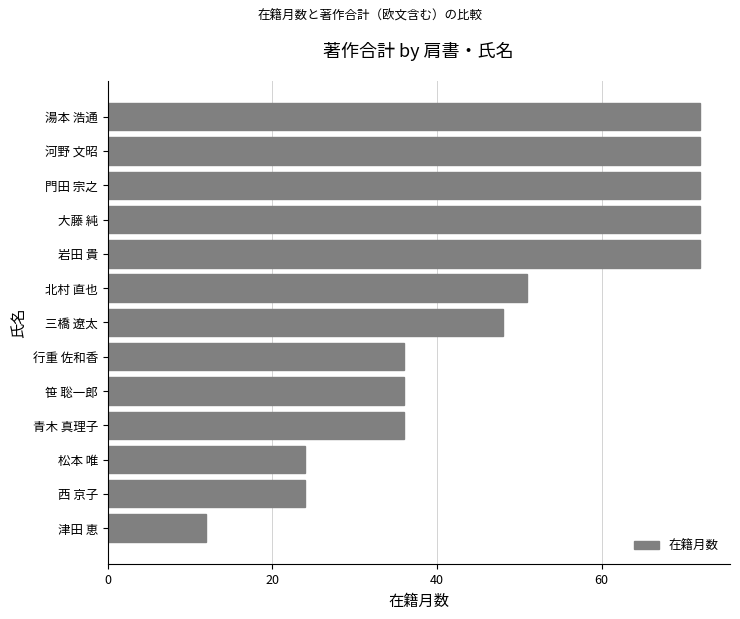

True or false: the data shows 72 at 大藤 純.

True